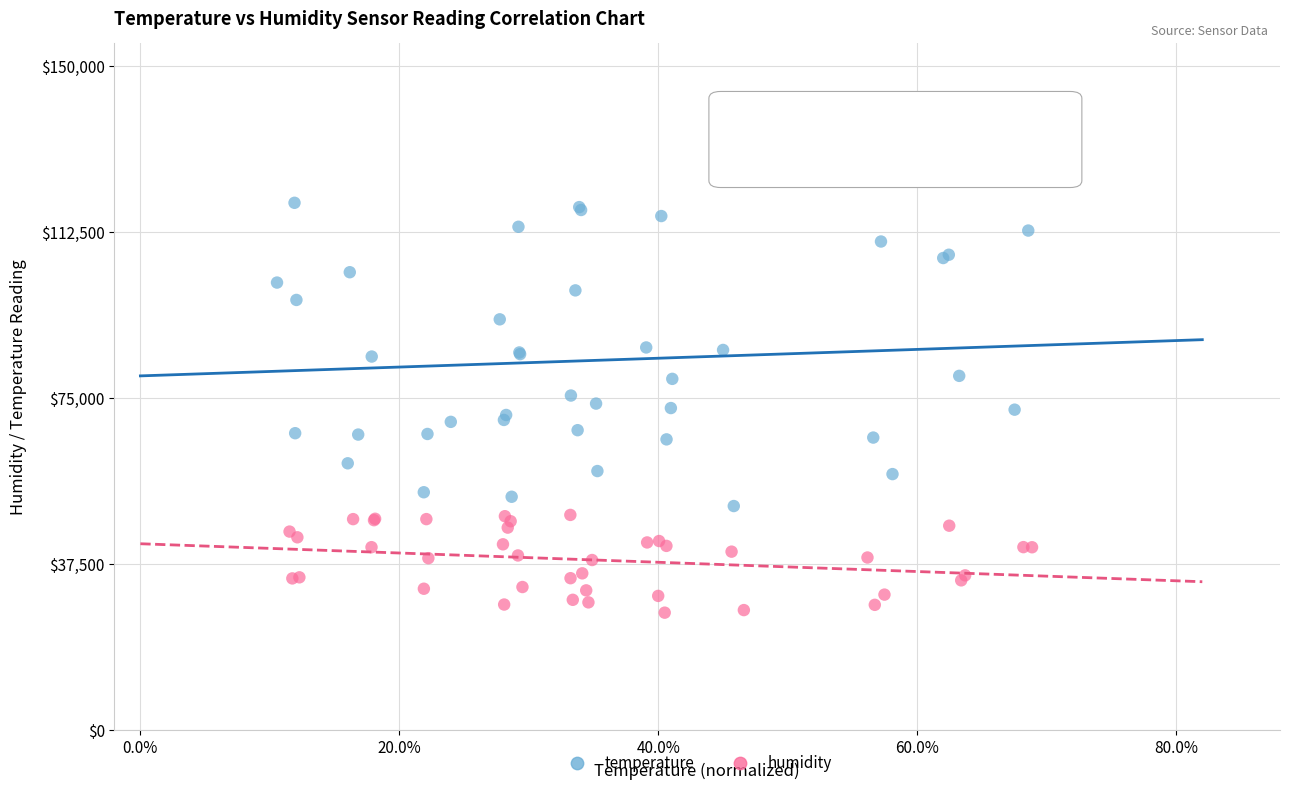

Which series contains the lowest Y value?

humidity